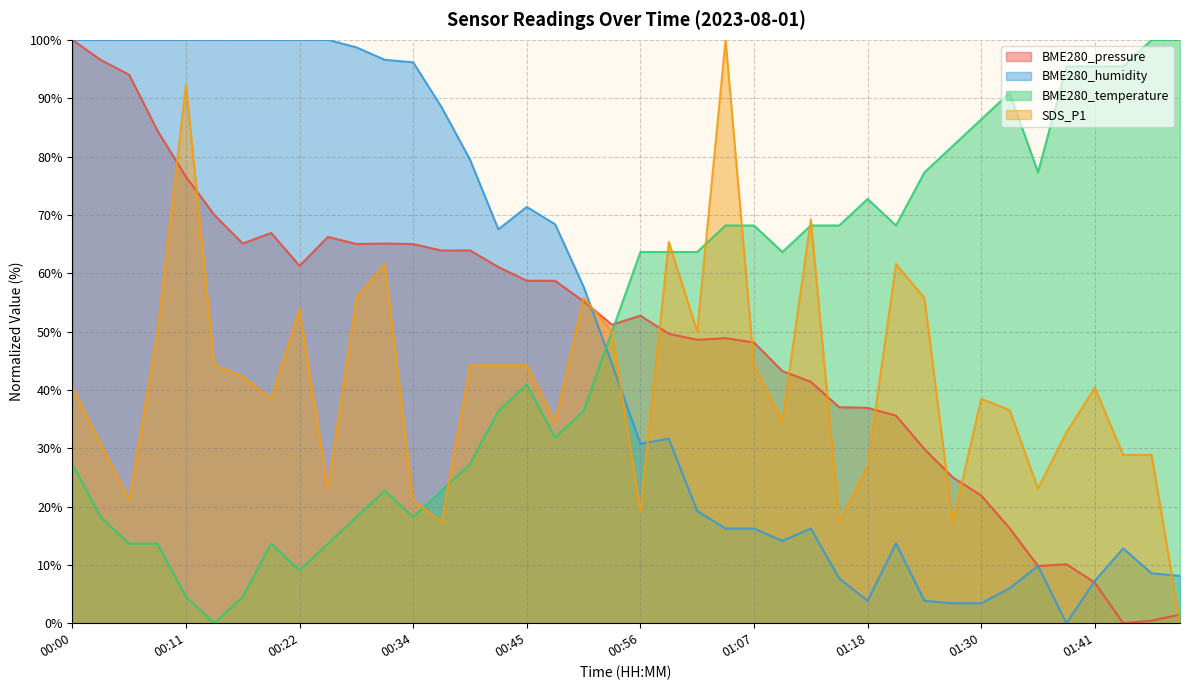

List the series in order of their peak value, highest first.

BME280_pressure, BME280_humidity, BME280_temperature, SDS_P1